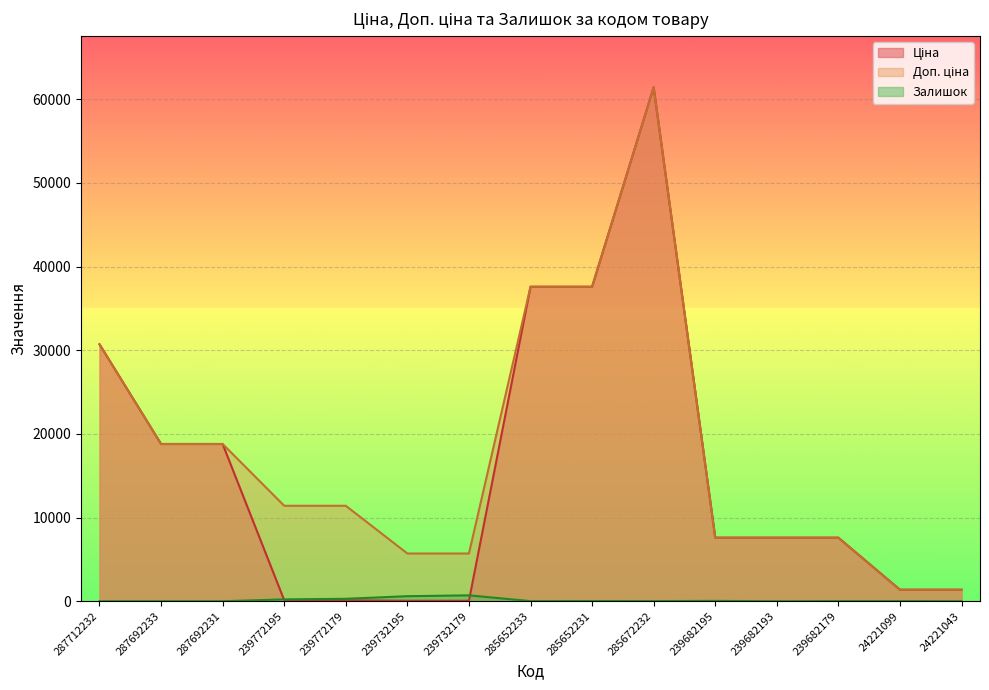

True or false: Ціна has more than 2 points higher than both neighbors.

False